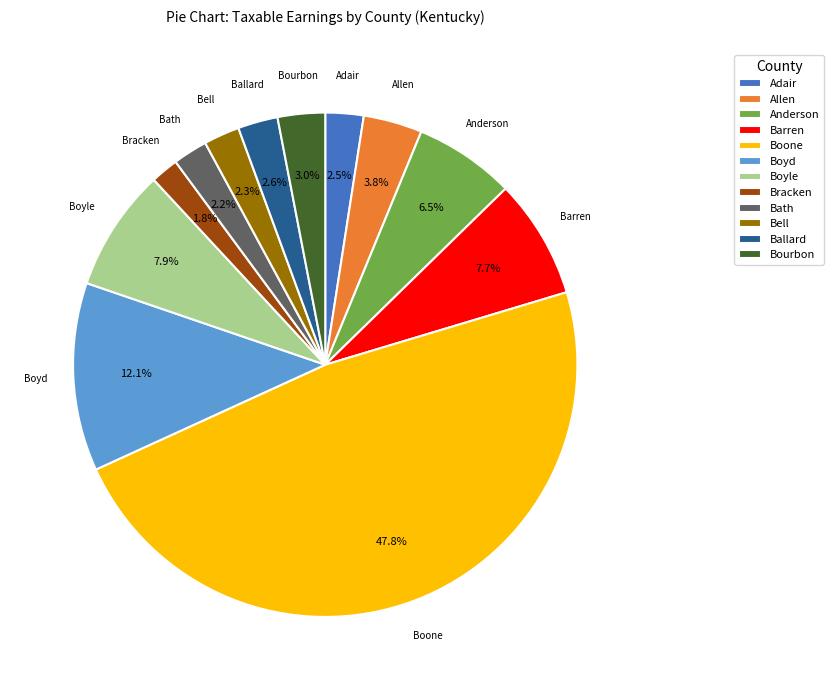

What percentage is NOT represented by Adair?

97.5%